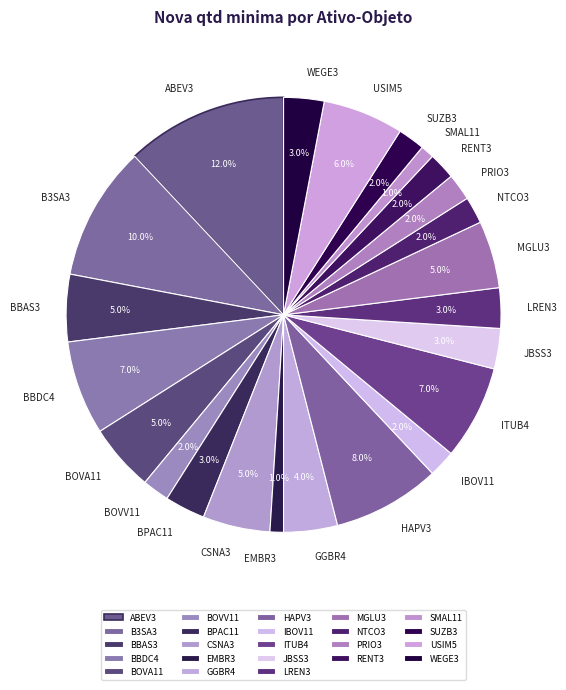

To the nearest percent, what is the difference between the LREN3 and MGLU3 slice percentages?

2%